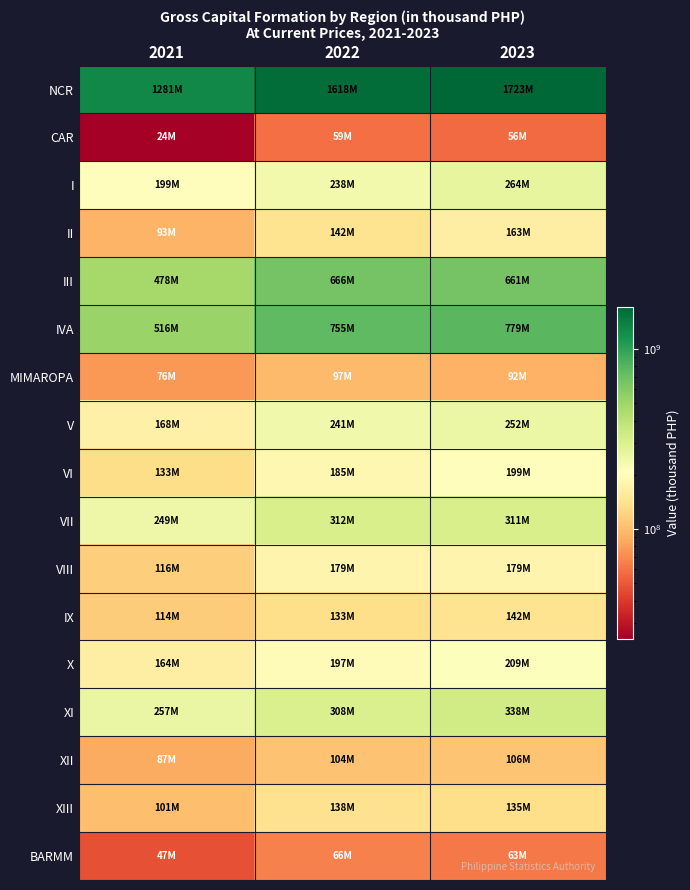

Rank the series by their maximum value, from lowest to highest.

CAR, BARMM, MIMAROPA, XII, XIII, IX, II, VIII, VI, X, V, I, VII, XI, III, IVA, NCR